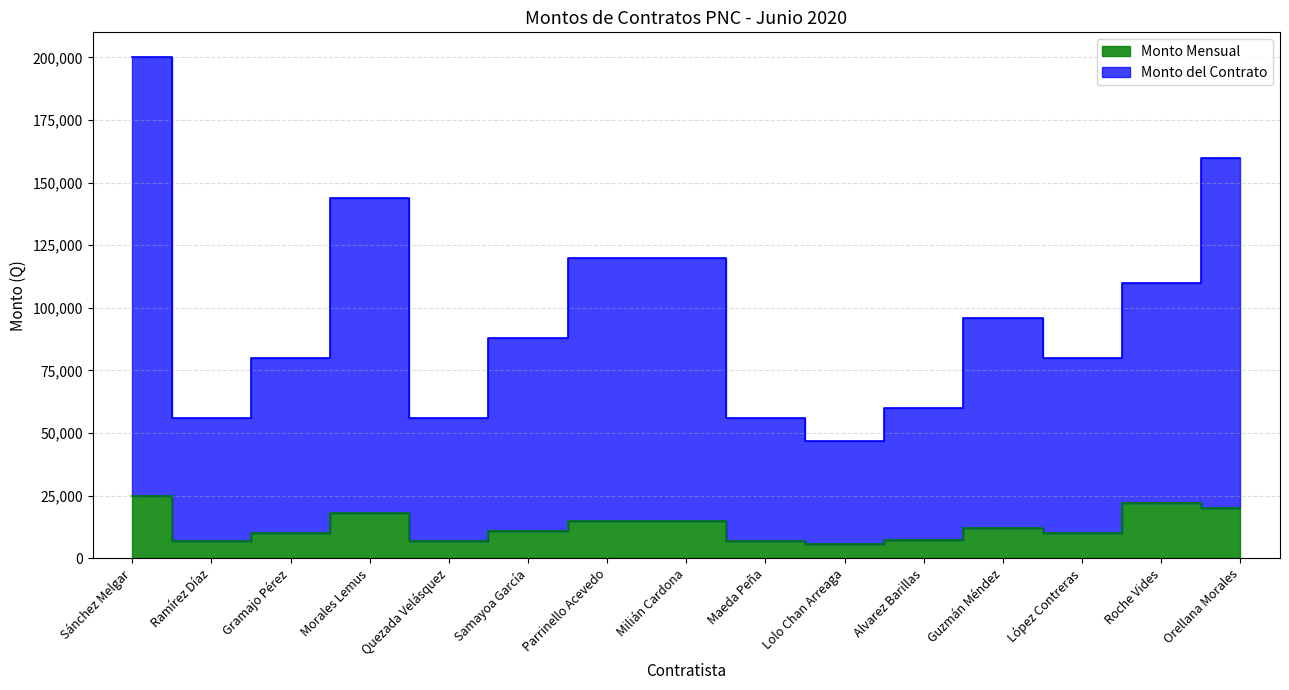

In Monto del Contrato, how many points are higher than both neighbors (excluding endpoints)?

2